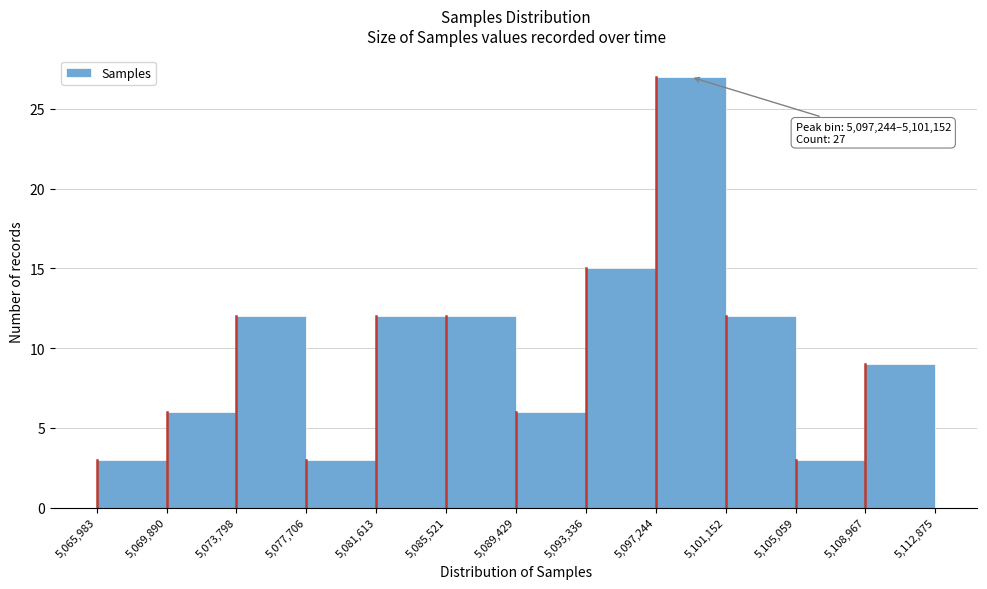

Over which range of the x-axis is the bar tallest?

5,097,244 to 5,101,152